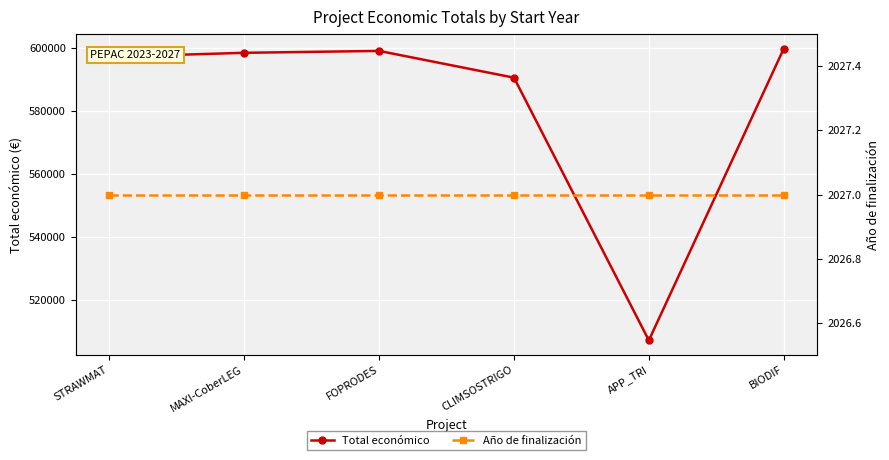

What position from the right is MAXI-CoberLEG?

5